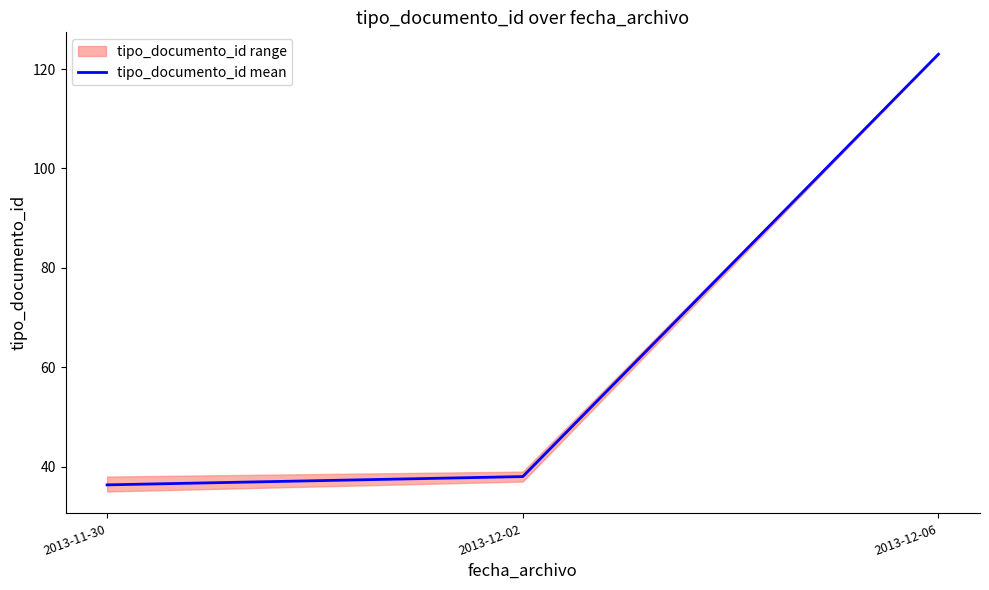

Rank the categories by value from highest to lowest.

2013-12-06, 2013-12-02, 2013-11-30